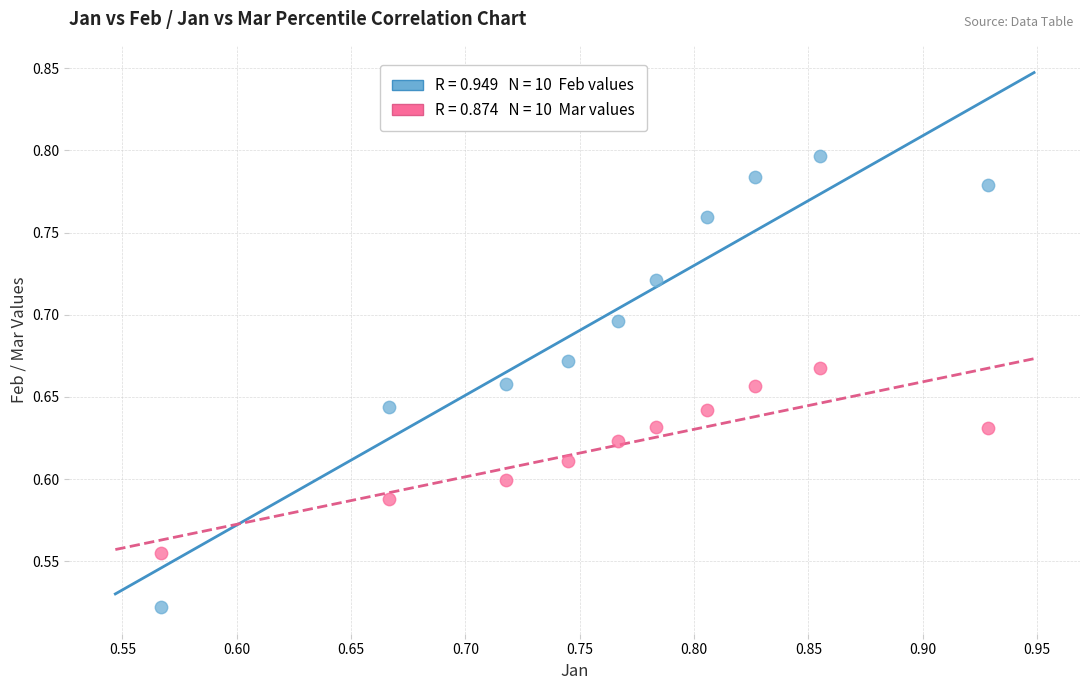

Across all data points, what is the range of X values (max minus min)?

0.4